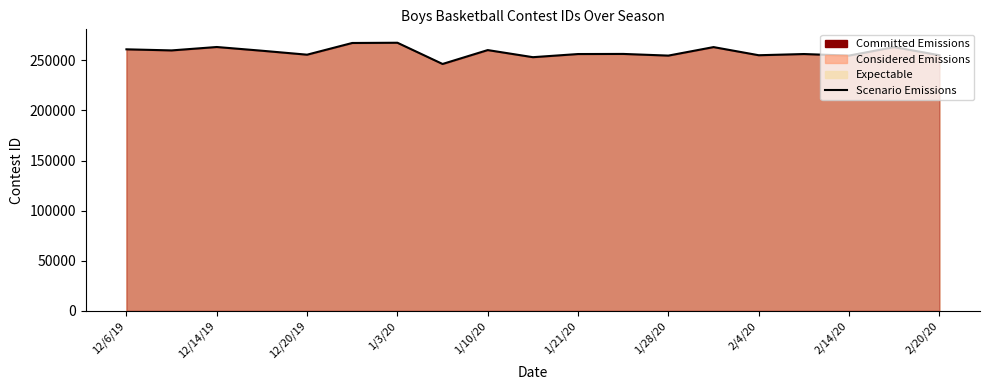

What is the greatest value displayed?

267554